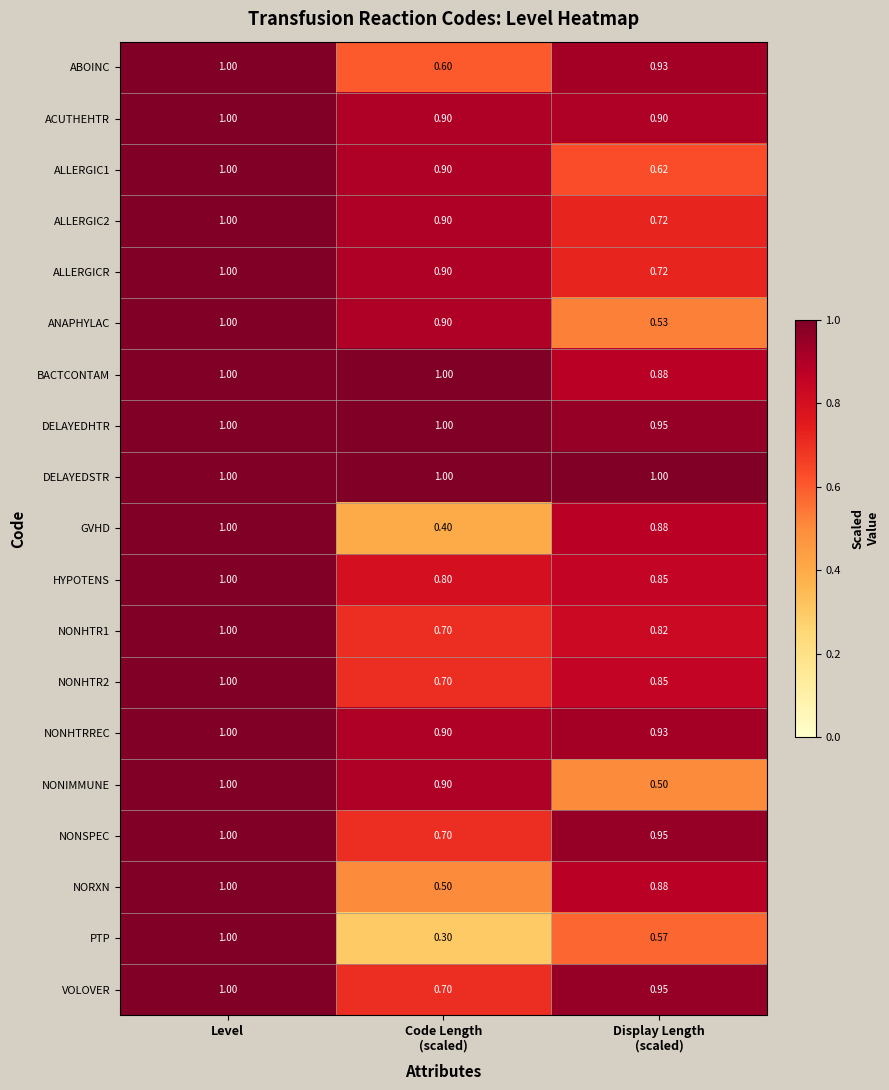

At which category is the sum across all series the highest?

Level